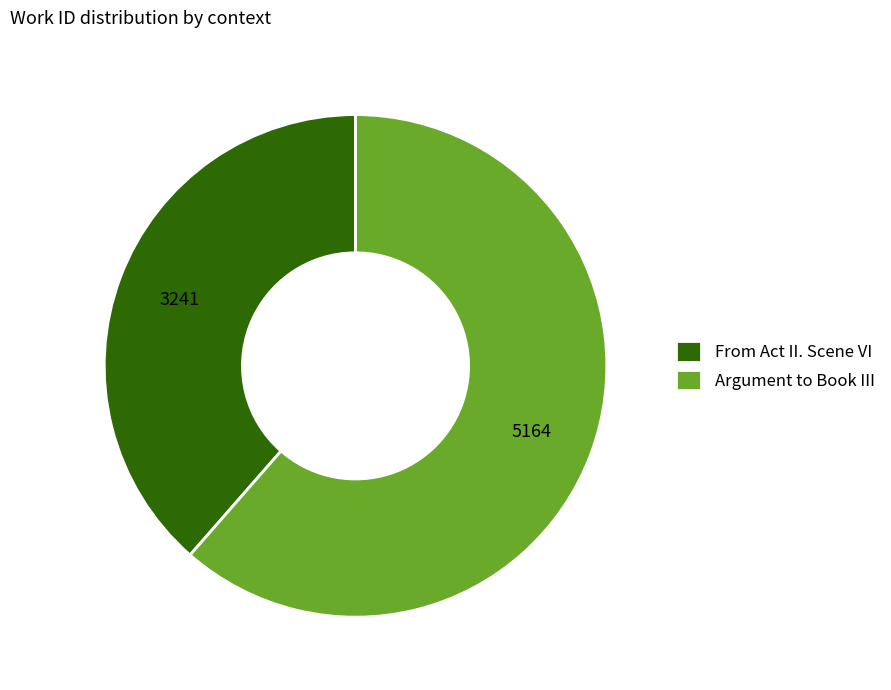

Is there any slice that represents more than half of the pie?

Yes